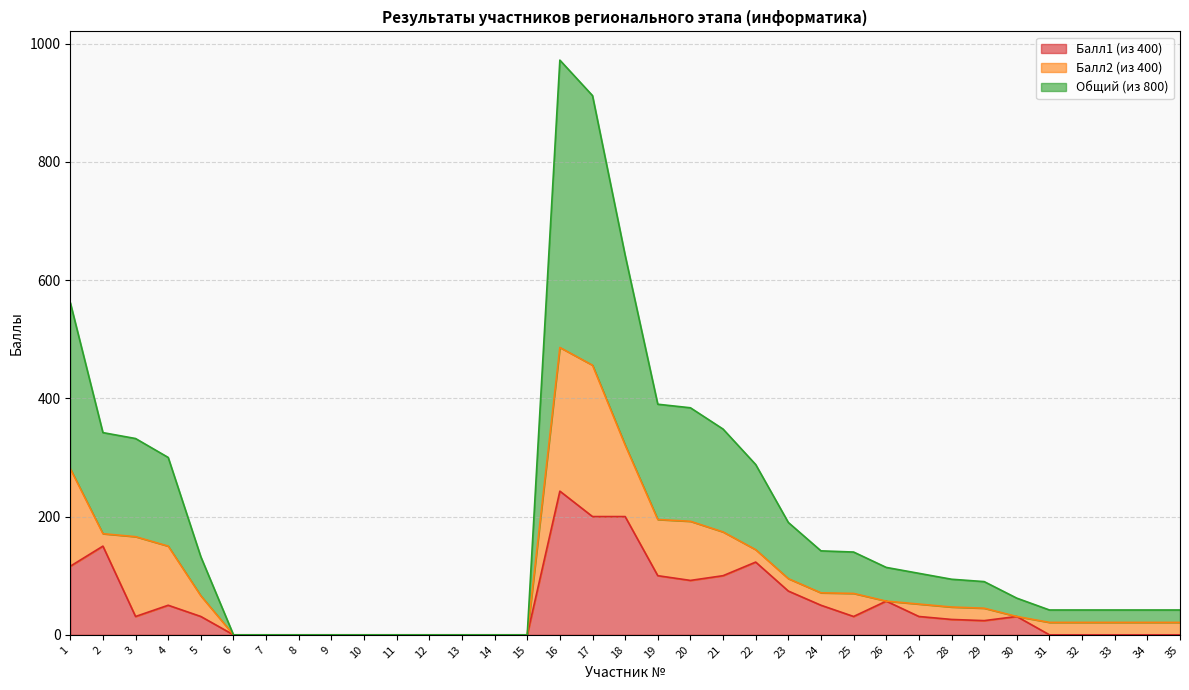

How many interior local peaks does the Балл1 (из 400) series have?

6